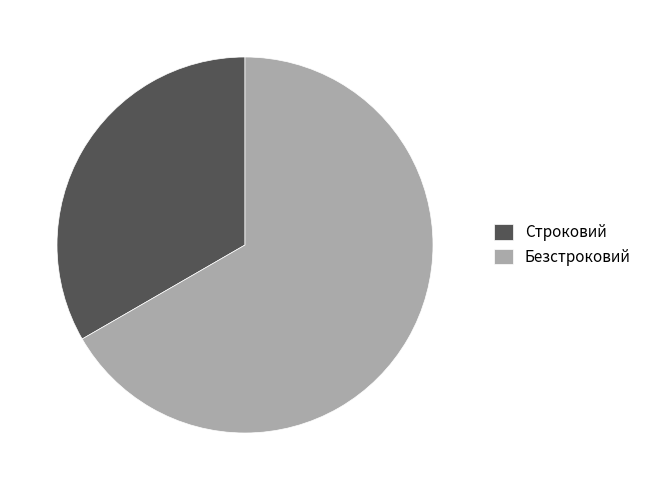

Which category has the smallest portion of the pie?

Строковий